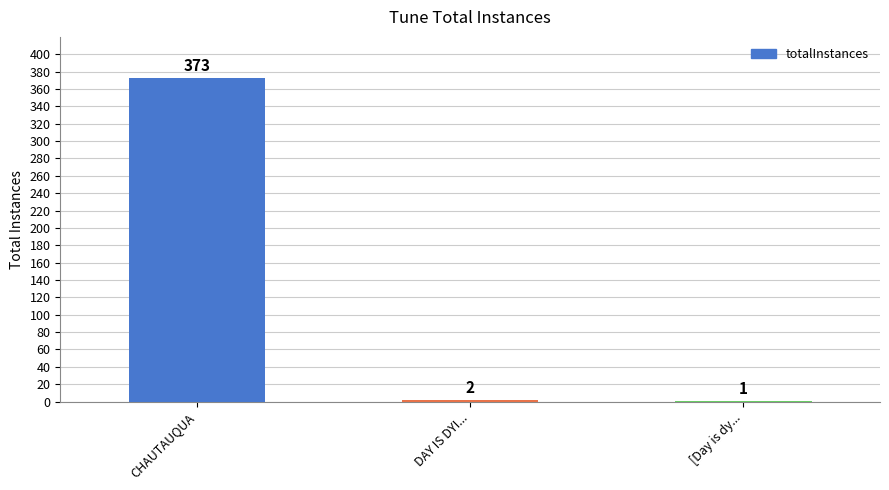

What is the maximum value shown in the chart?

373